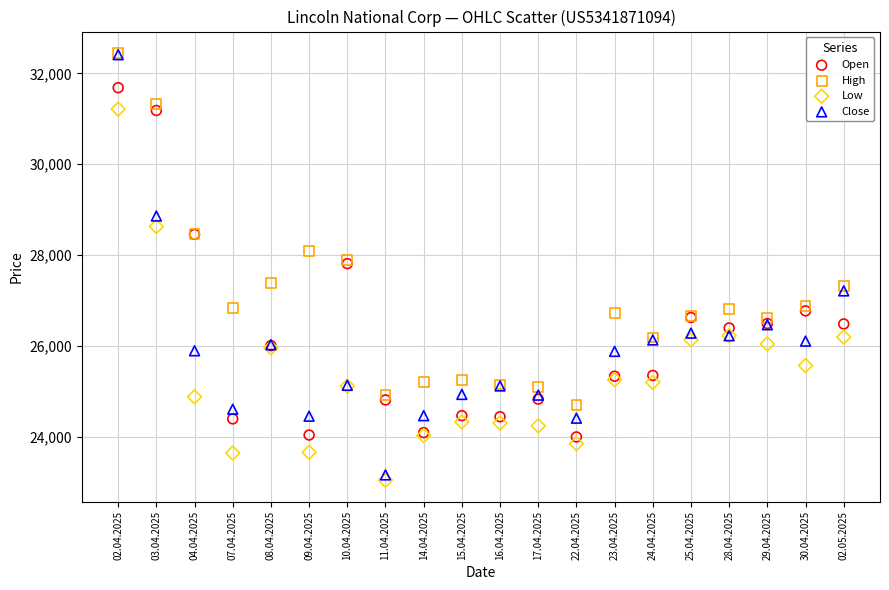

Which series has the widest spread of Y values?

Close